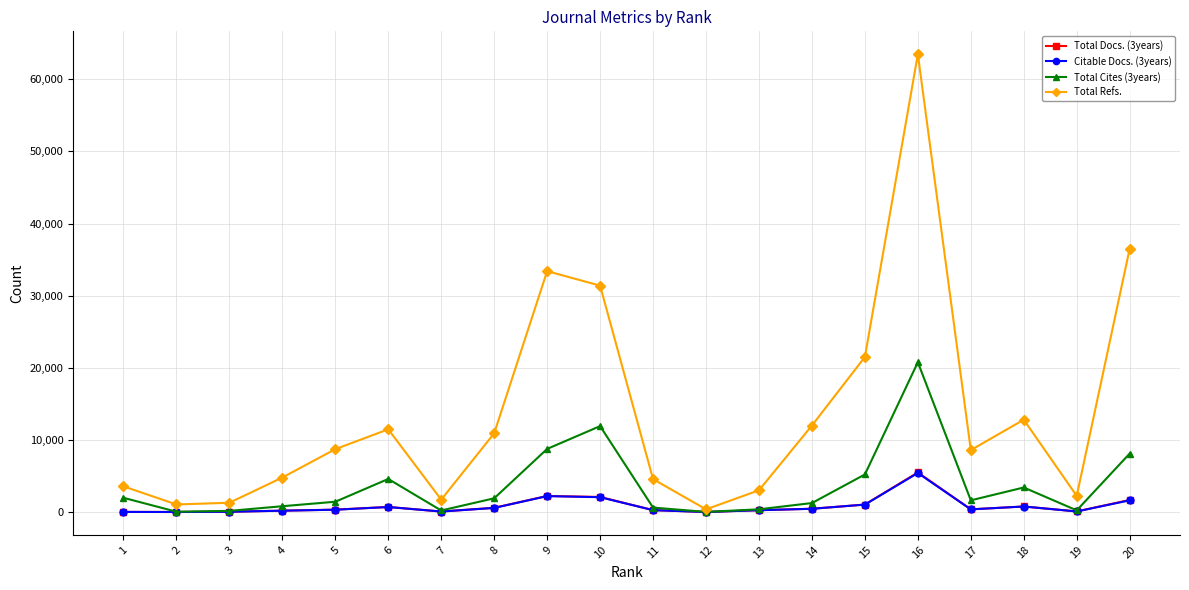

What is the difference between the second highest and second lowest values in the Total Cites (3years) series?

11853